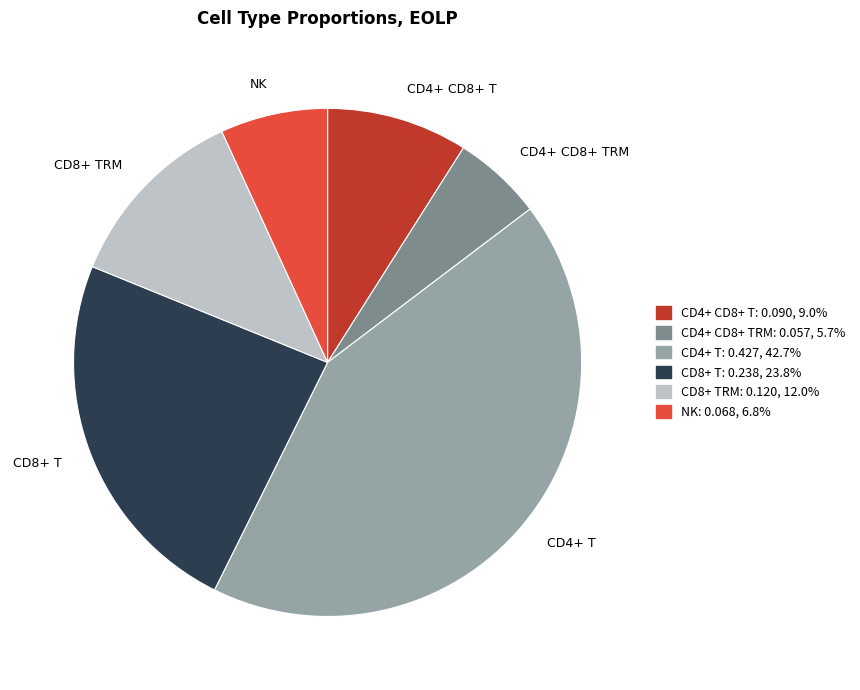

Combined, do CD4+ CD8+ TRM and CD4+ T account for over 50%?

No